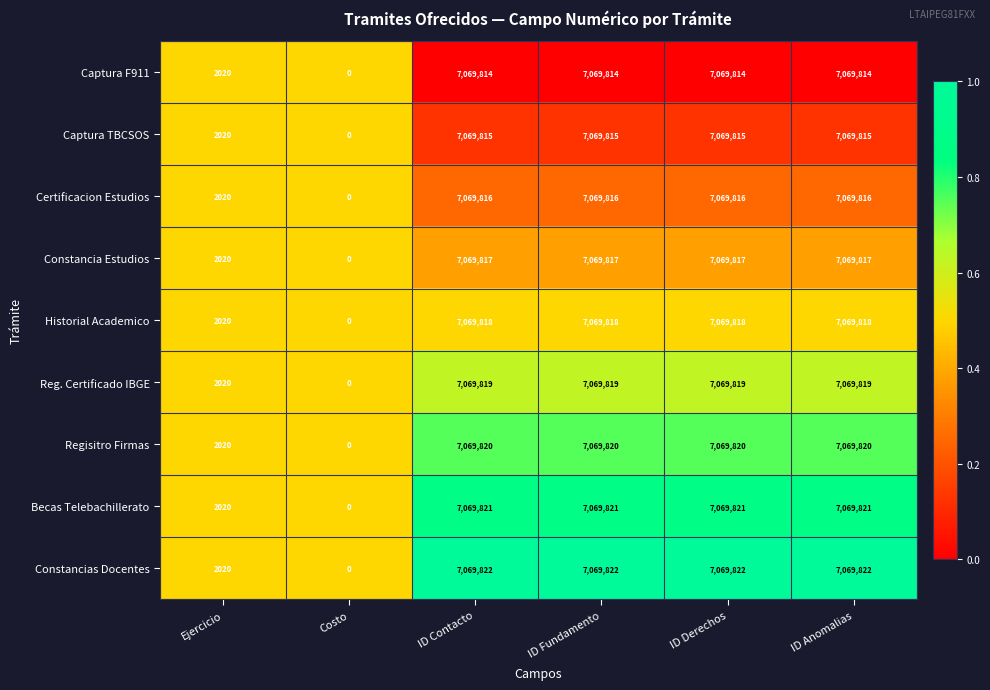

Which series has the largest total across all categories?

Constancias Docentes